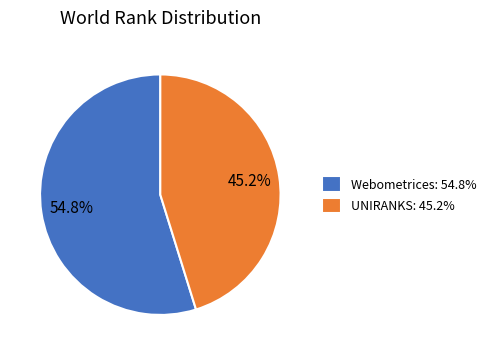

Between UNIRANKS: 45.2% and Webometrices: 54.8%, which is larger?

Webometrices: 54.8%